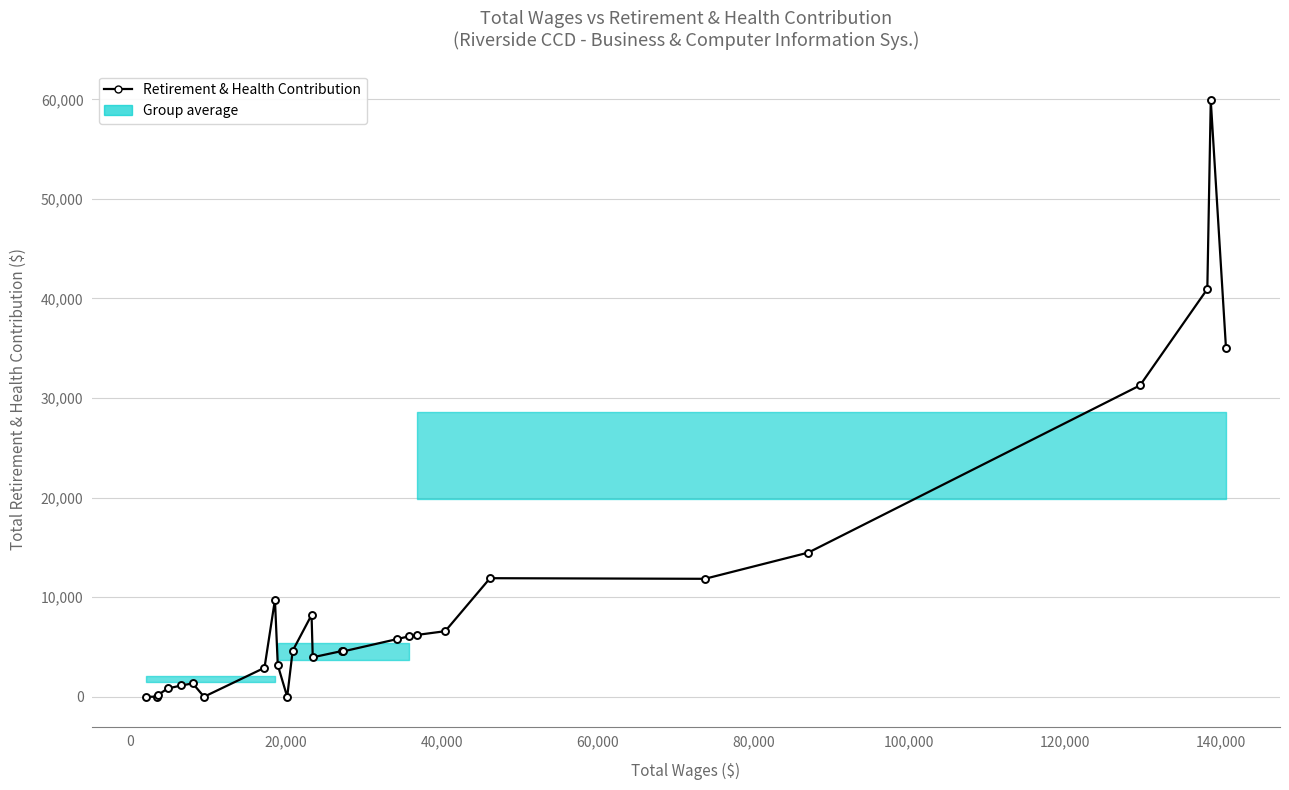

What is the difference between the maximum and minimum values?

59887